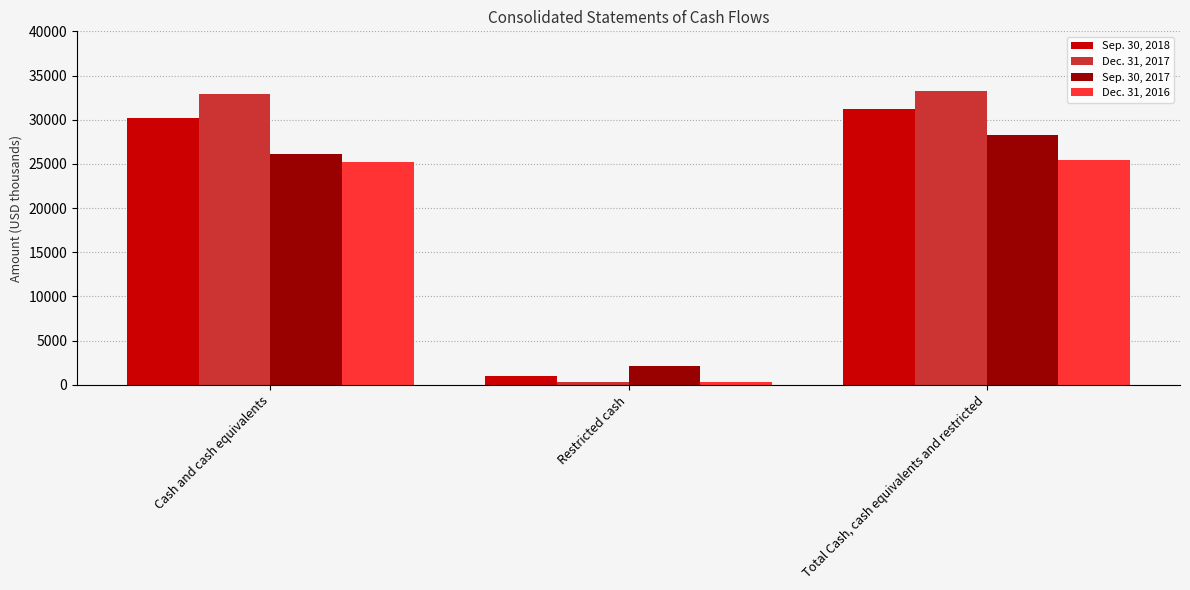

What is the average value of the Dec. 31, 2016 series?

16996